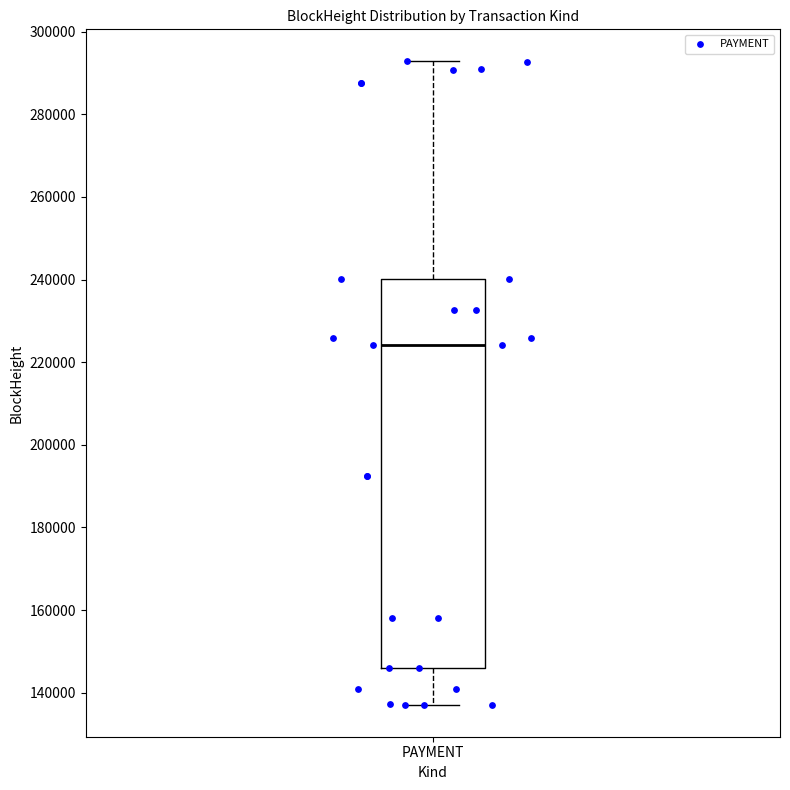

Transcribe this box plot: give where the median line is, the range the box spans, and where the two whiskers end, as read against the y-axis. The values are not printed on the chart, so give them approximately, as read against the axis.

median 224000, box 146000 to 240000, whiskers 138000 to 292000